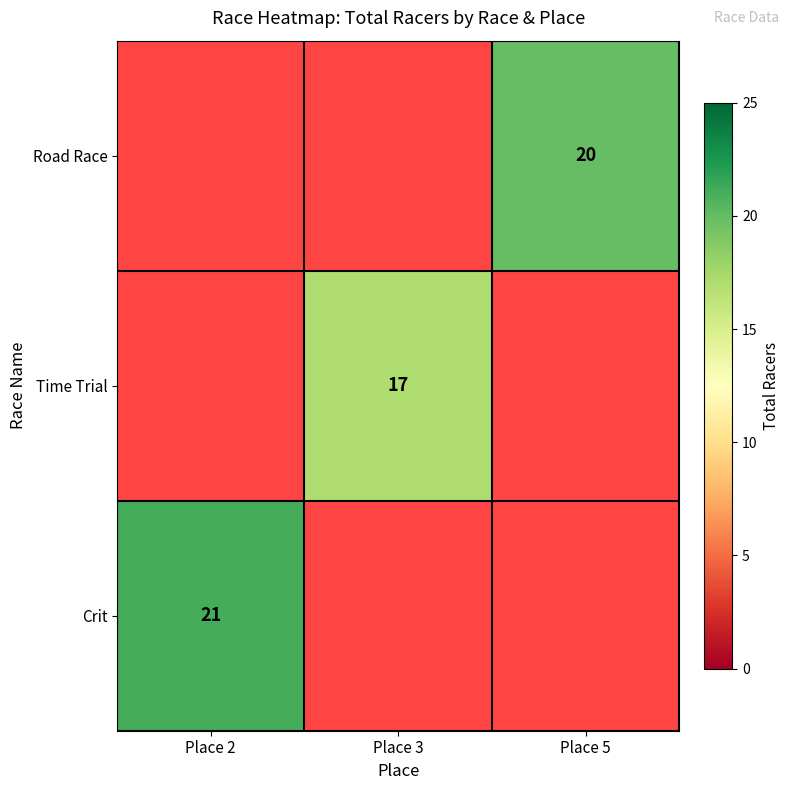

The Crit series shows 32 at Place 2. True or false?

False